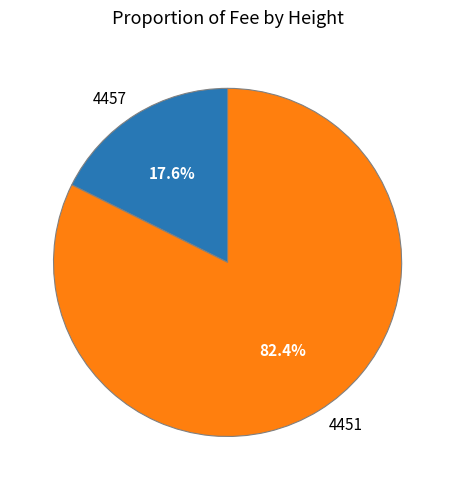

What is the ratio of the value at 4451 to the value at 4457?

4.7